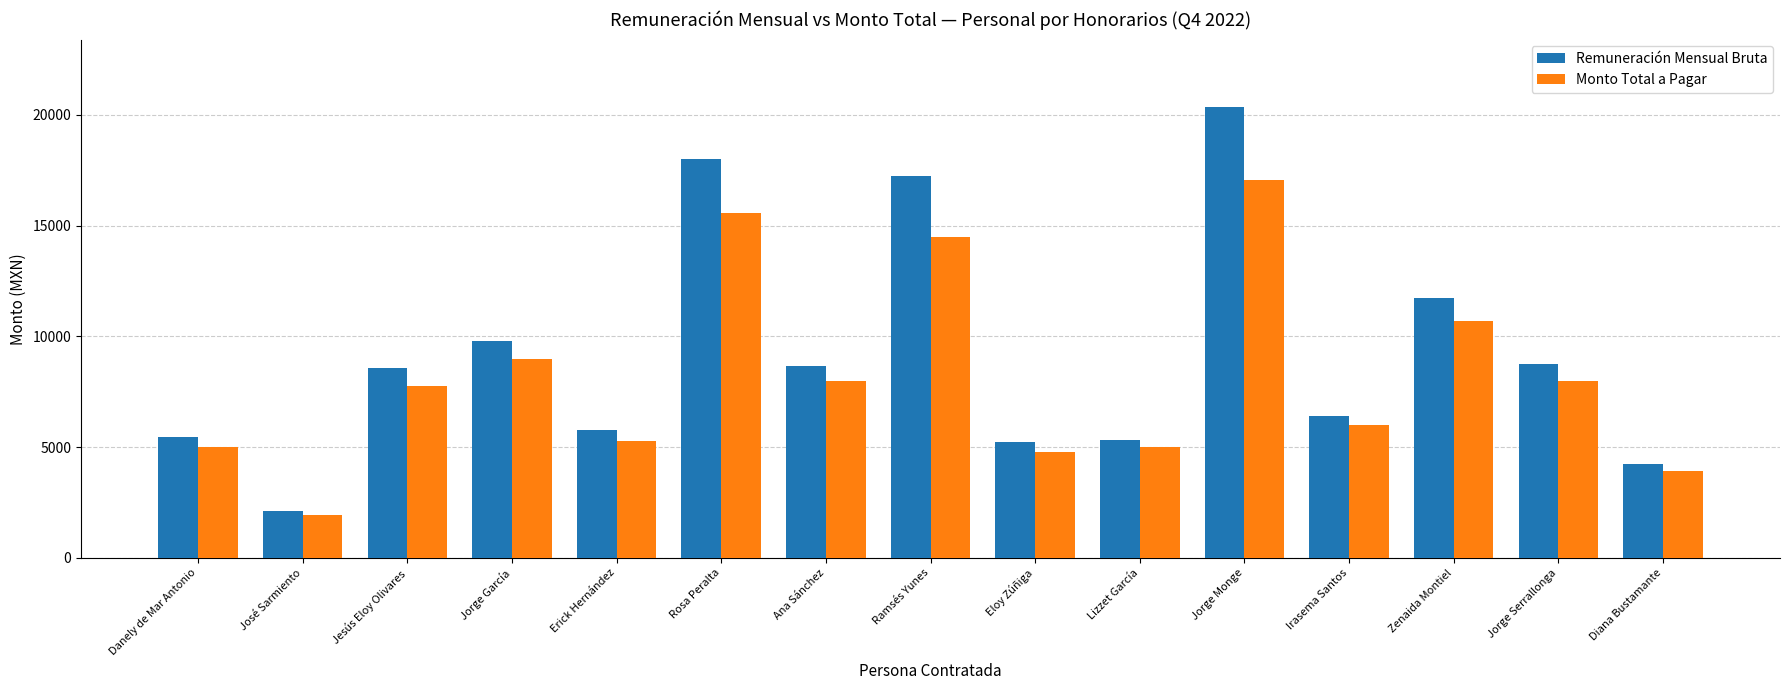

Where does the Remuneración Mensual Bruta series first go above 8559?

Jesús Eloy Olivares